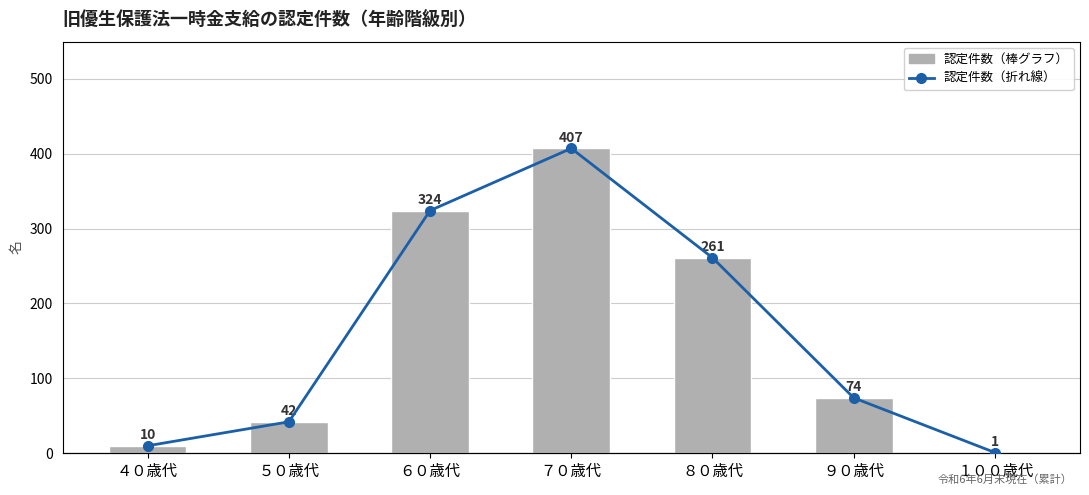

How many data points in 認定件数（折れ線） are above 74?

3